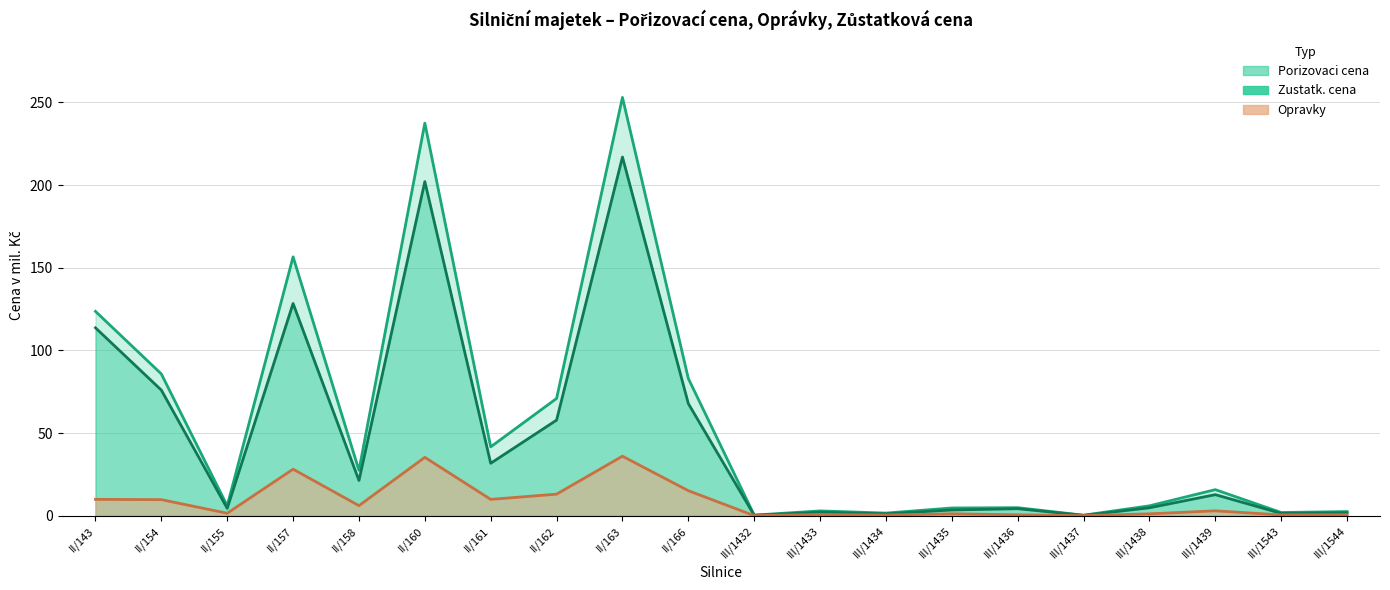

List the series in order of their overall mean, highest first.

Porizovaci cena, Zustatk. cena, Opravky